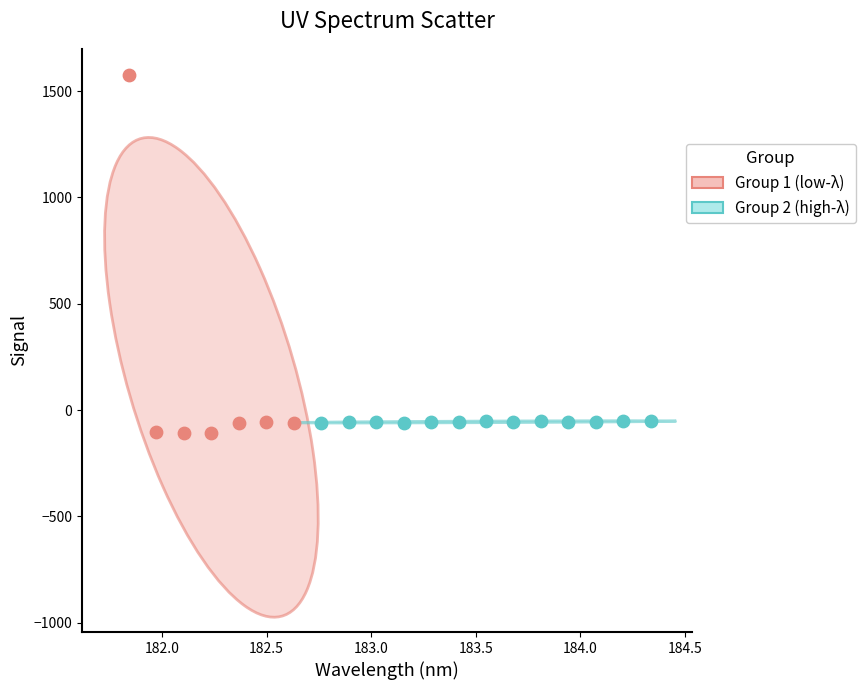

Which series reaches the maximum Y coordinate?

Group 1 (low-λ)